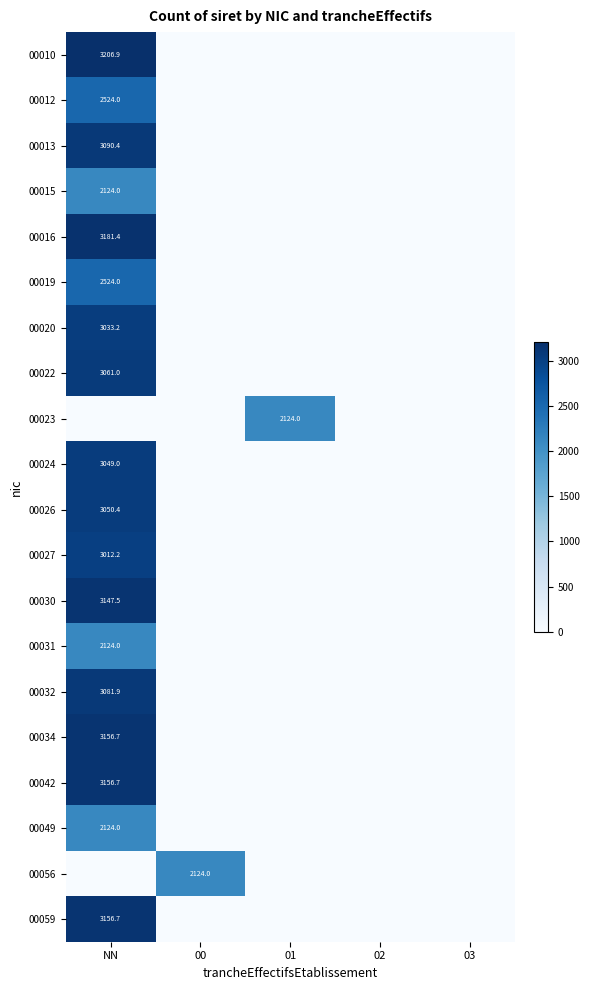

Is it true that 00010 equals 1259.8 at NN?

False